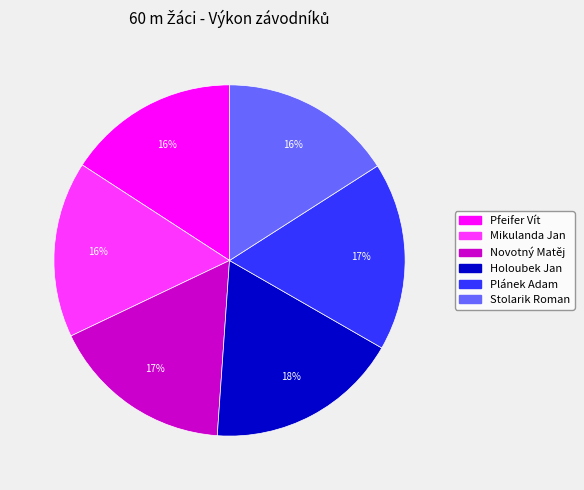

Does Plánek Adam represent more than half of the total?

No